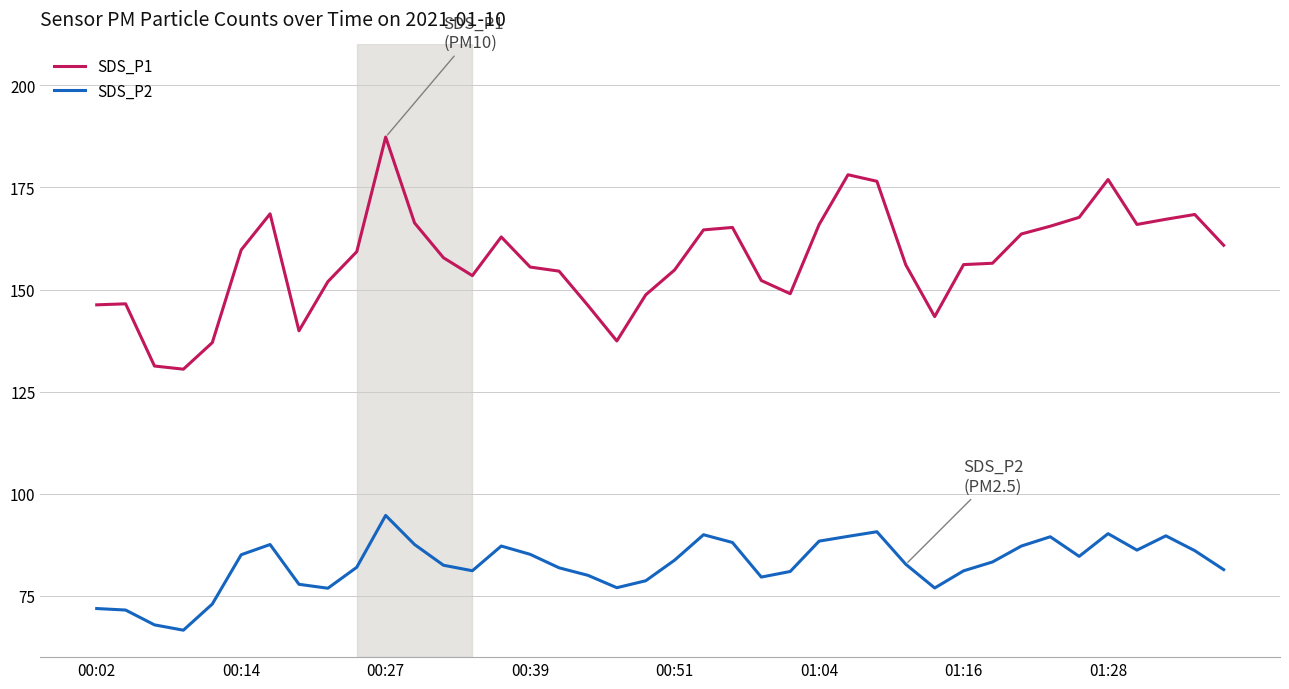

List the series in order of their overall mean, highest first.

SDS_P1, SDS_P2